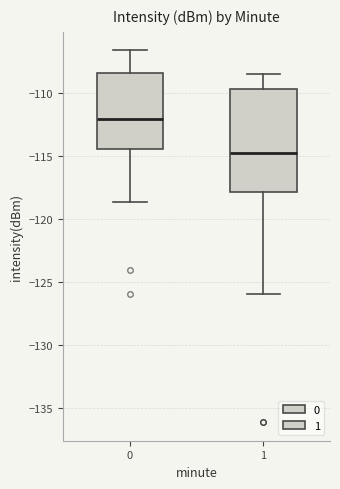

Which box is the tallest, from its lower edge to its upper edge?

1